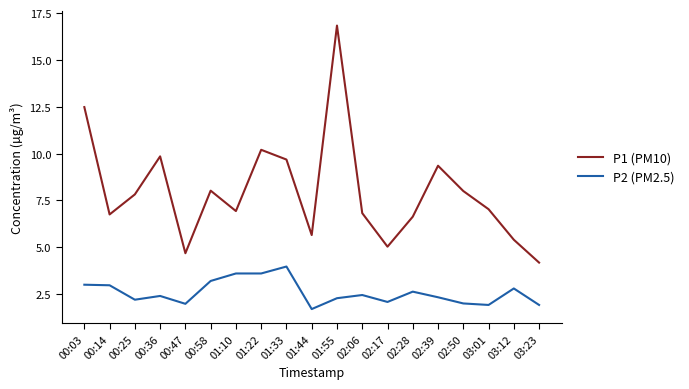

At which label does P1 (PM10) reach its peak?

01:55